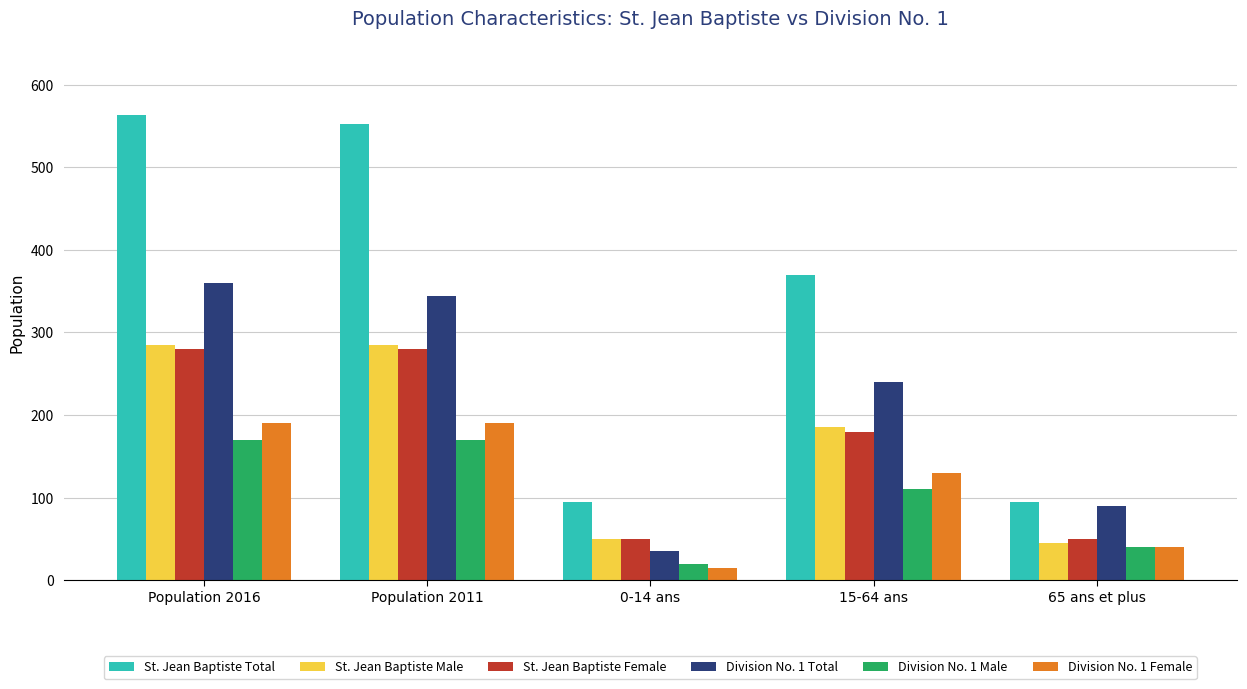

At how many categories does at least one series exceed 282?

3